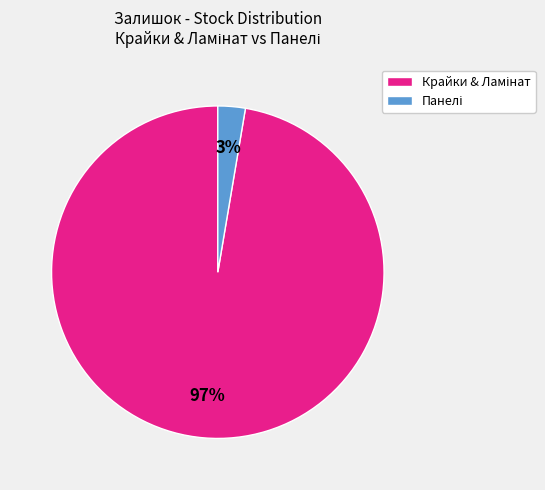

Is there any slice that represents more than half of the pie?

Yes